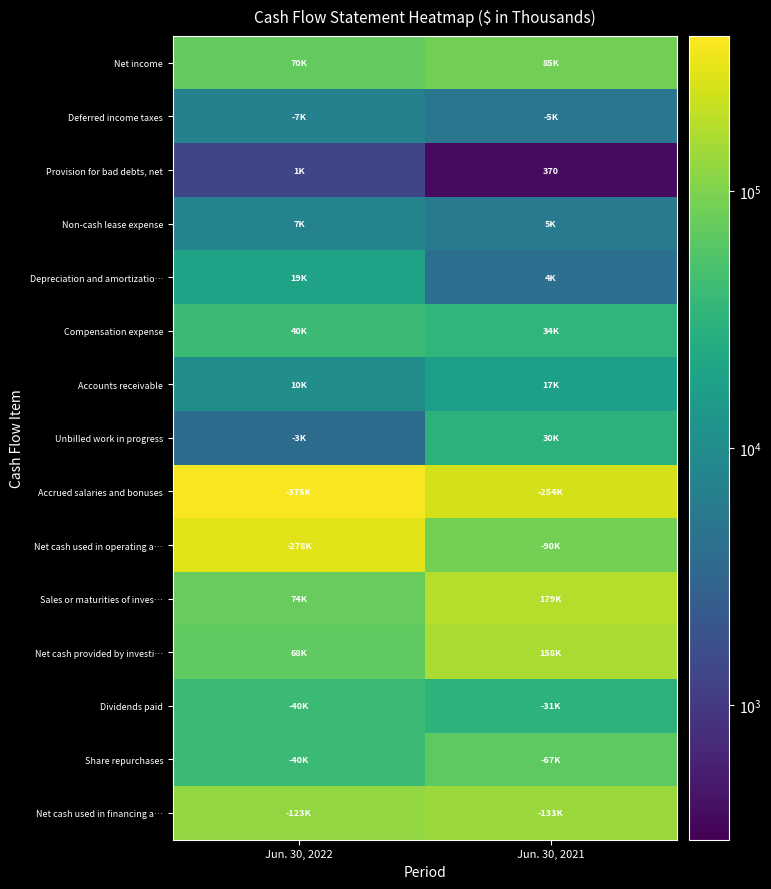

Is it true that Sales or maturities of inves… equals 179971 at Jun. 30, 2021?

True